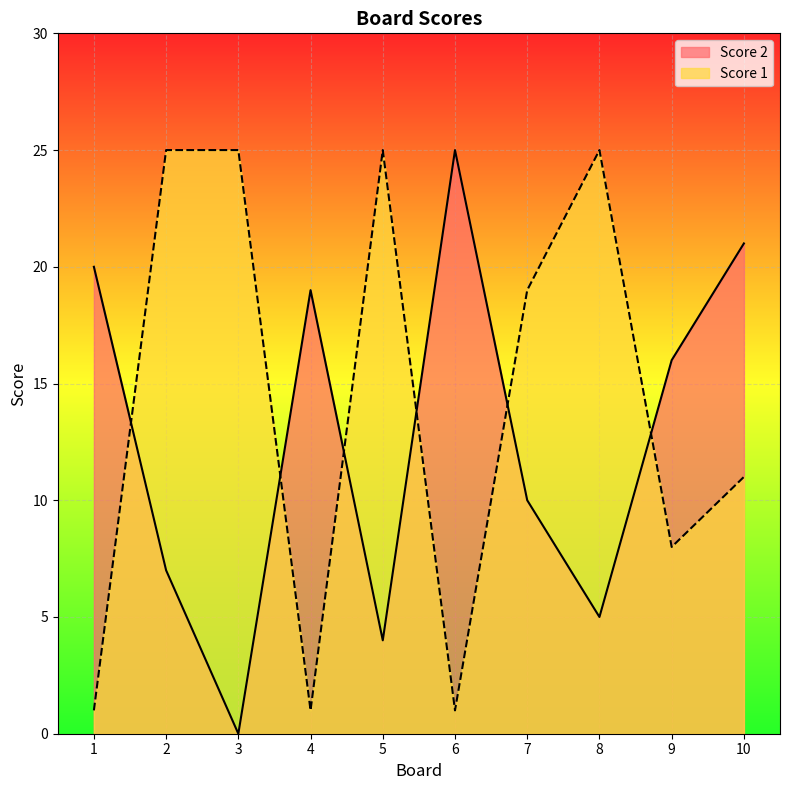

Rank the series by their average value, from highest to lowest.

Score 1, Score 2